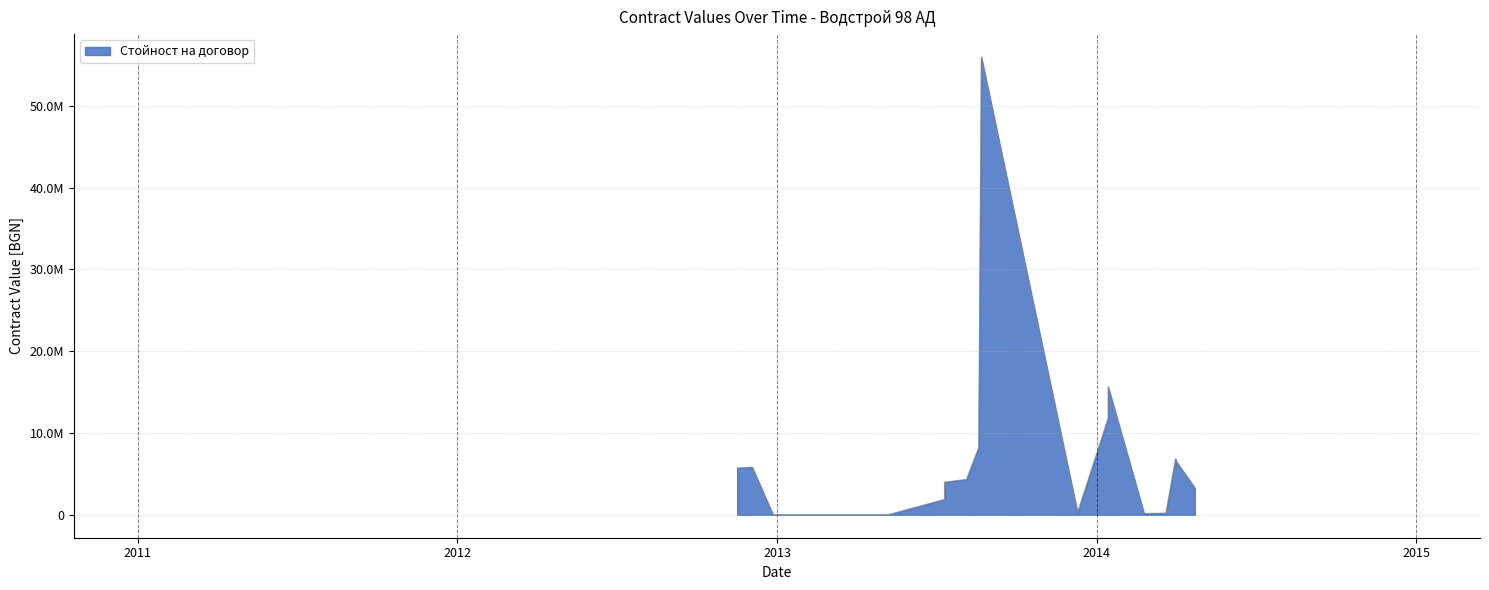

At which label is the value closest to 27981437?

2014-01-14